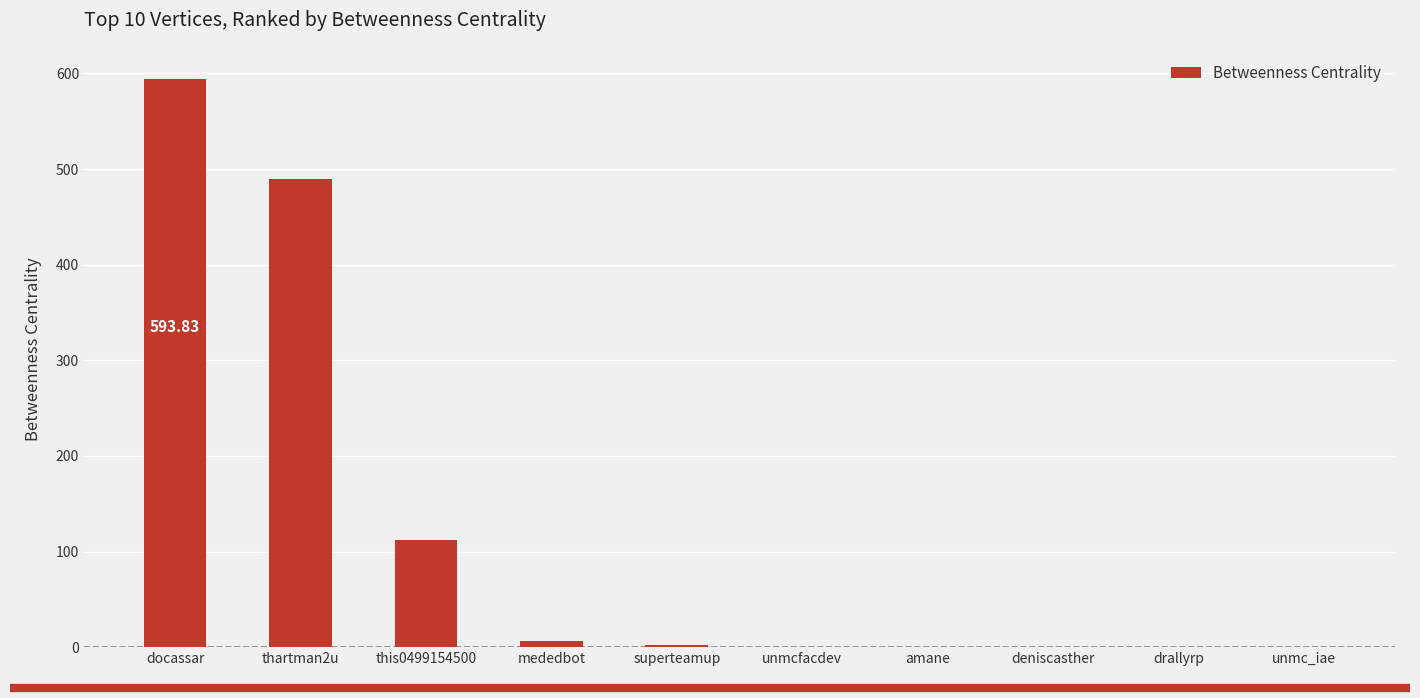

What is the sum of the values at docassar and amane?

593.8